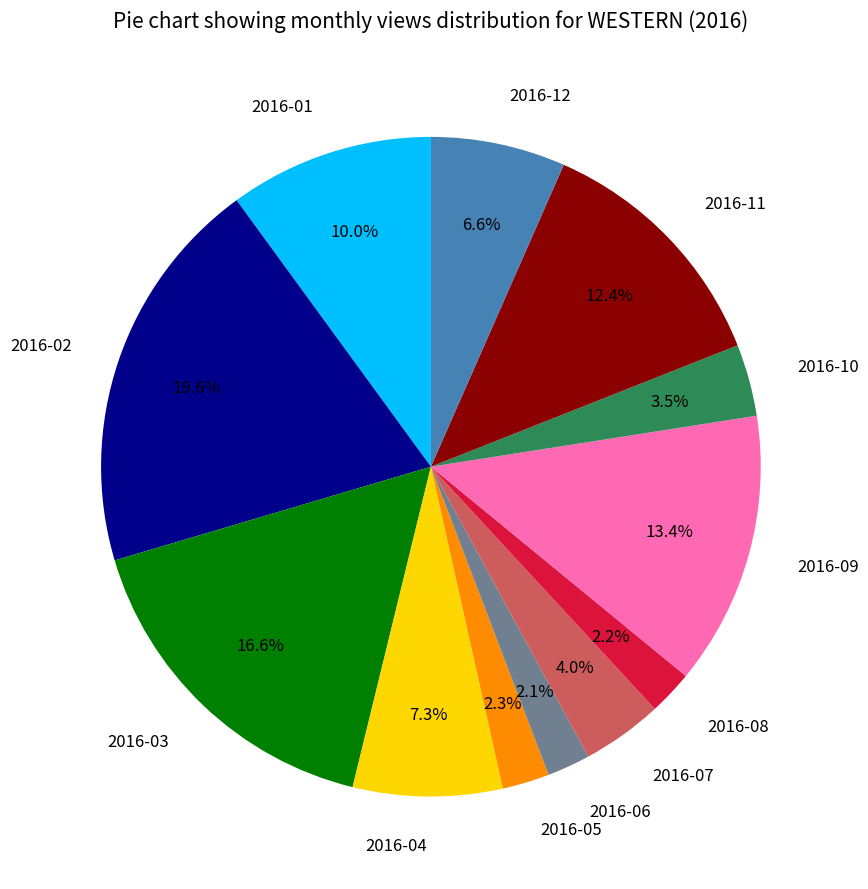

Which slice is the largest?

2016-02